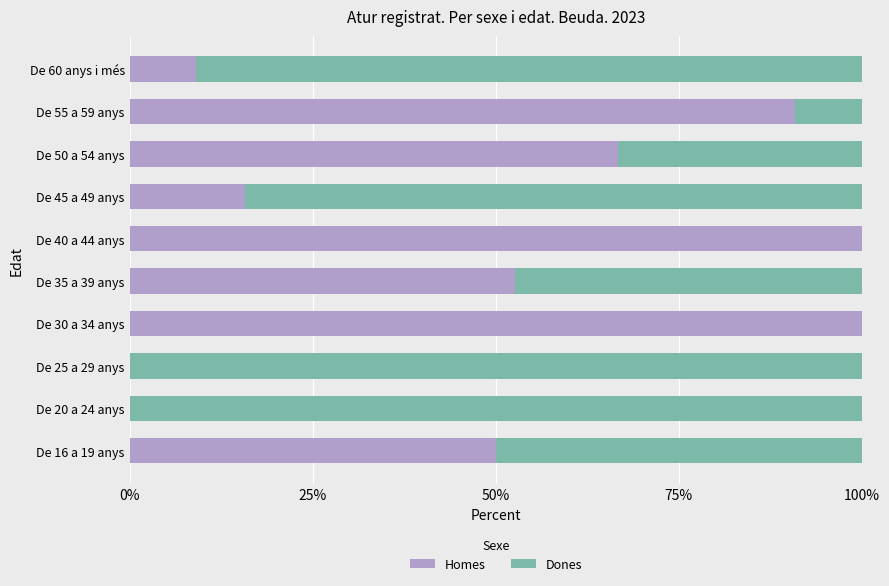

What are all the series names shown in the legend?

Homes, Dones